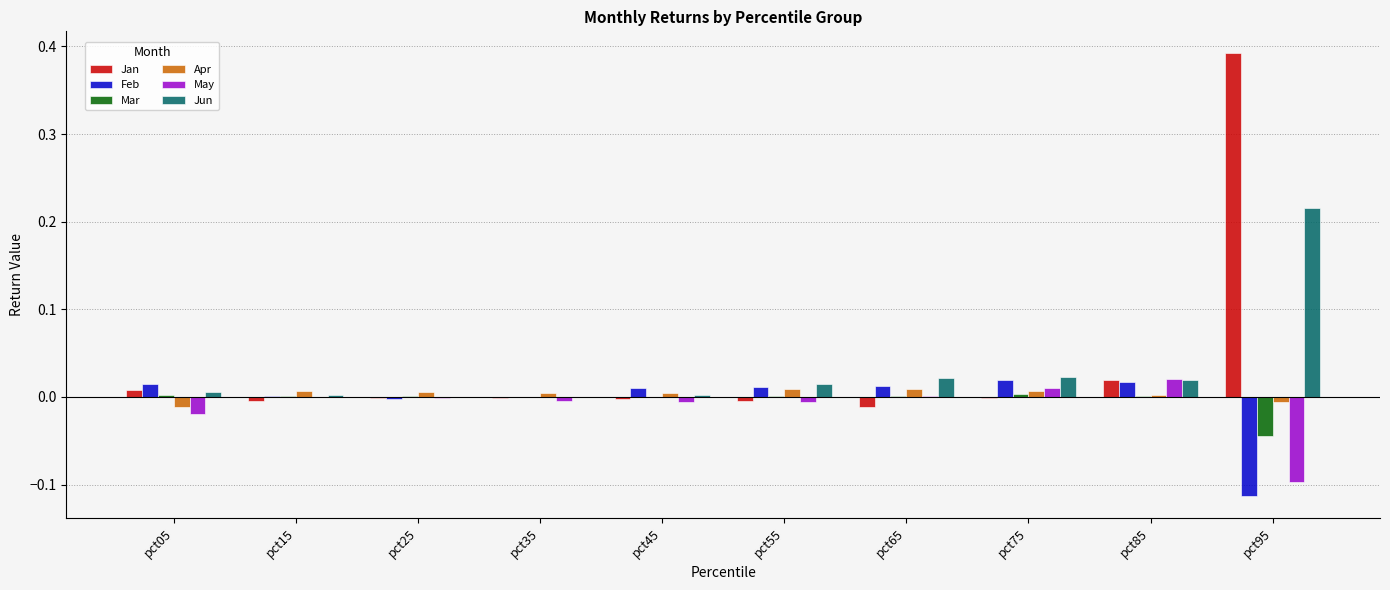

True or false: Feb has a value of -0.1 at pct95.

True